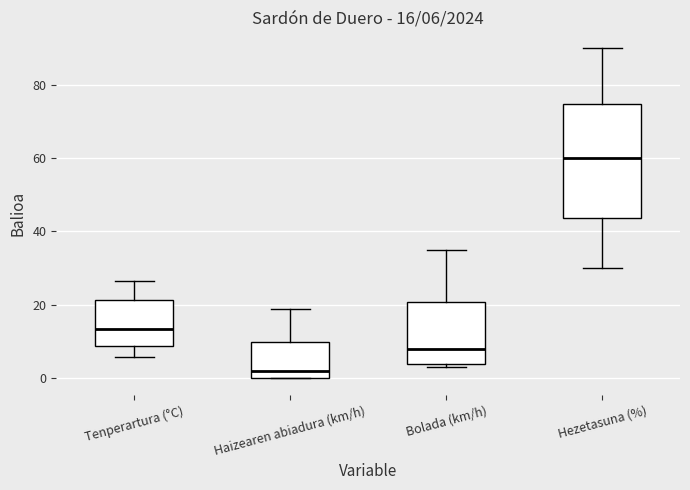

Which box is the tallest, from its lower edge to its upper edge?

Hezetasuna (%)